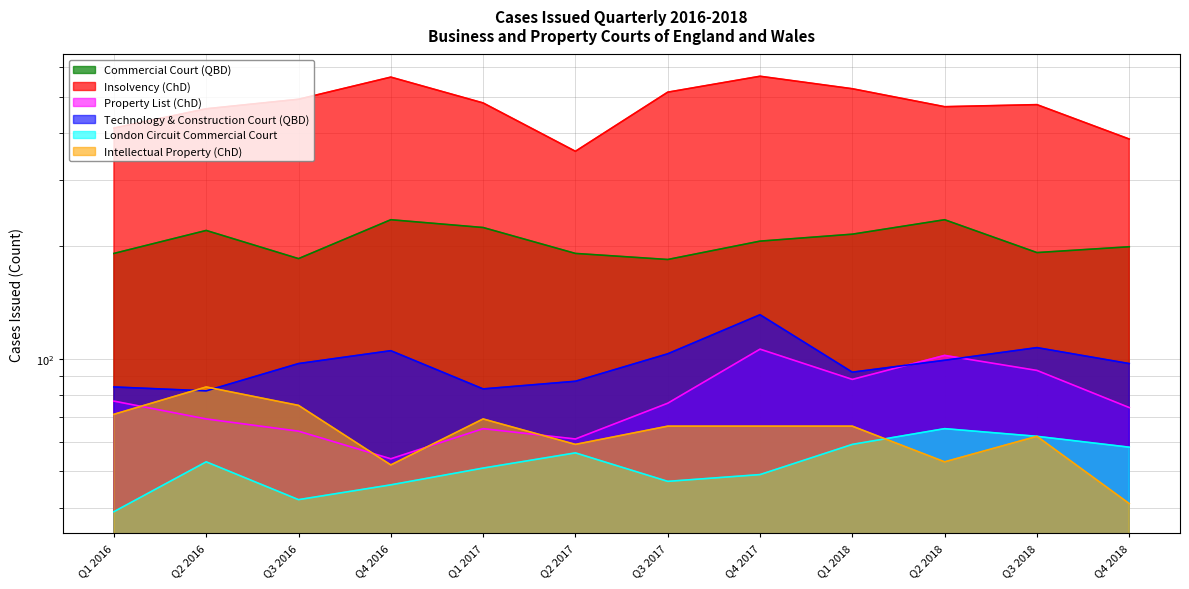

How many interior local valleys does the London Circuit Commercial Court series have?

2